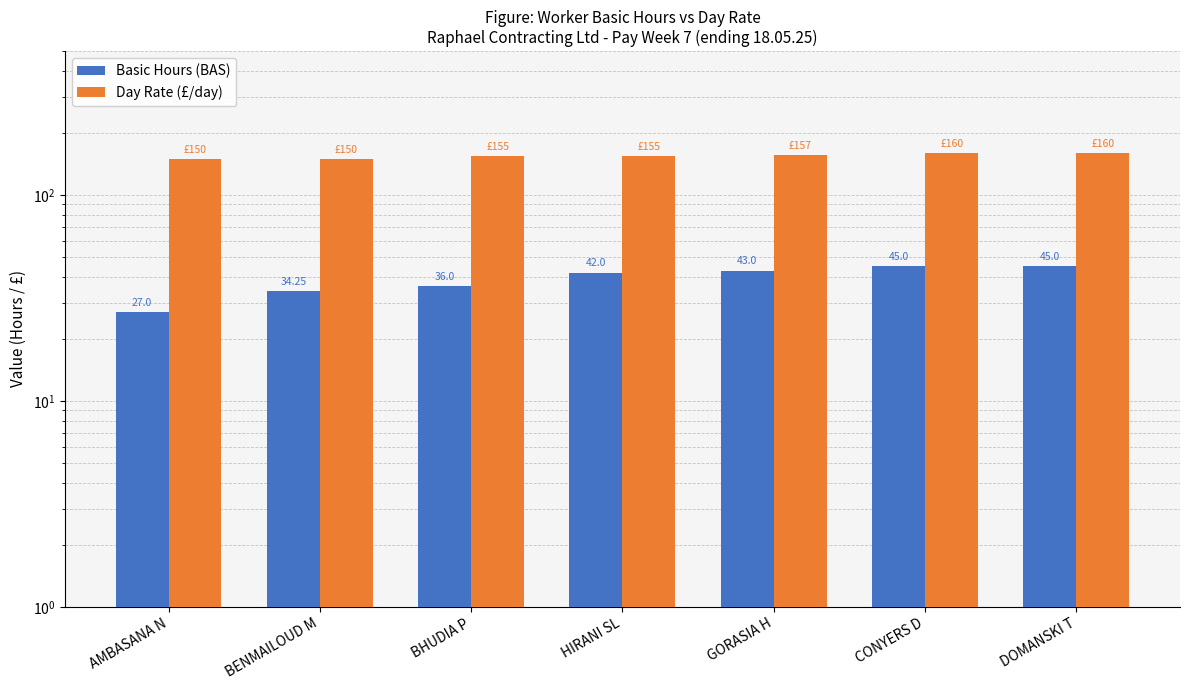

Rank the categories by Day Rate (£/day) value from highest to lowest.

CONYERS D, DOMANSKI T, GORASIA H, BHUDIA P, HIRANI SL, AMBASANA N, BENMAILOUD M